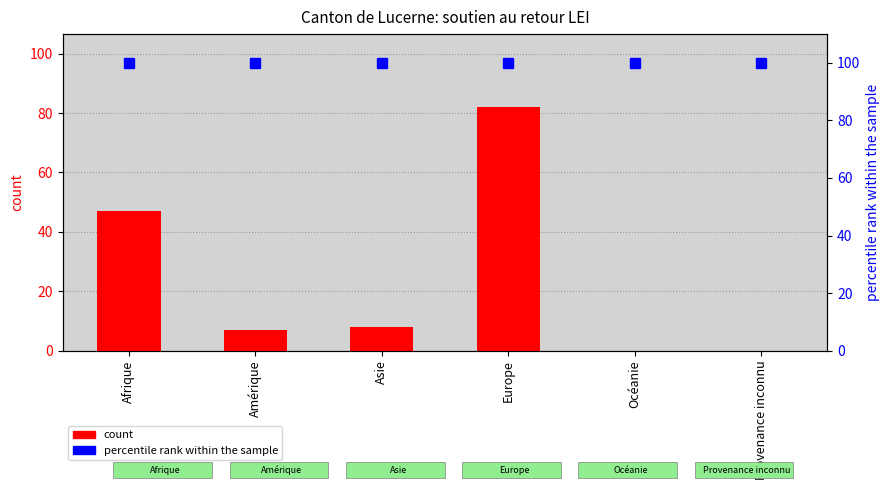

The percentile rank within the sample series shows 100 at Océanie. True or false?

True